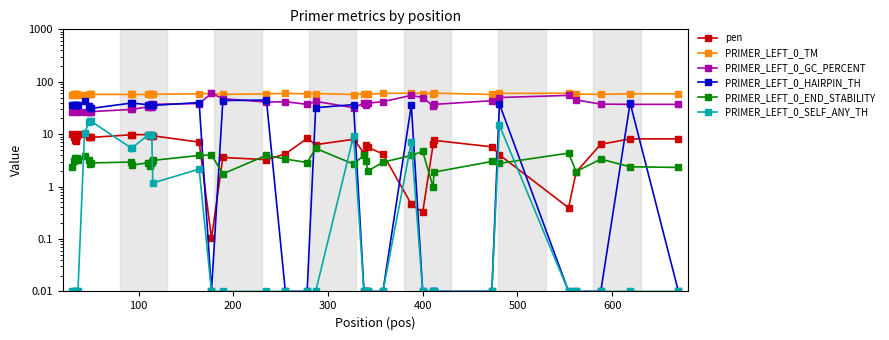

What is the greatest value displayed?

60.6